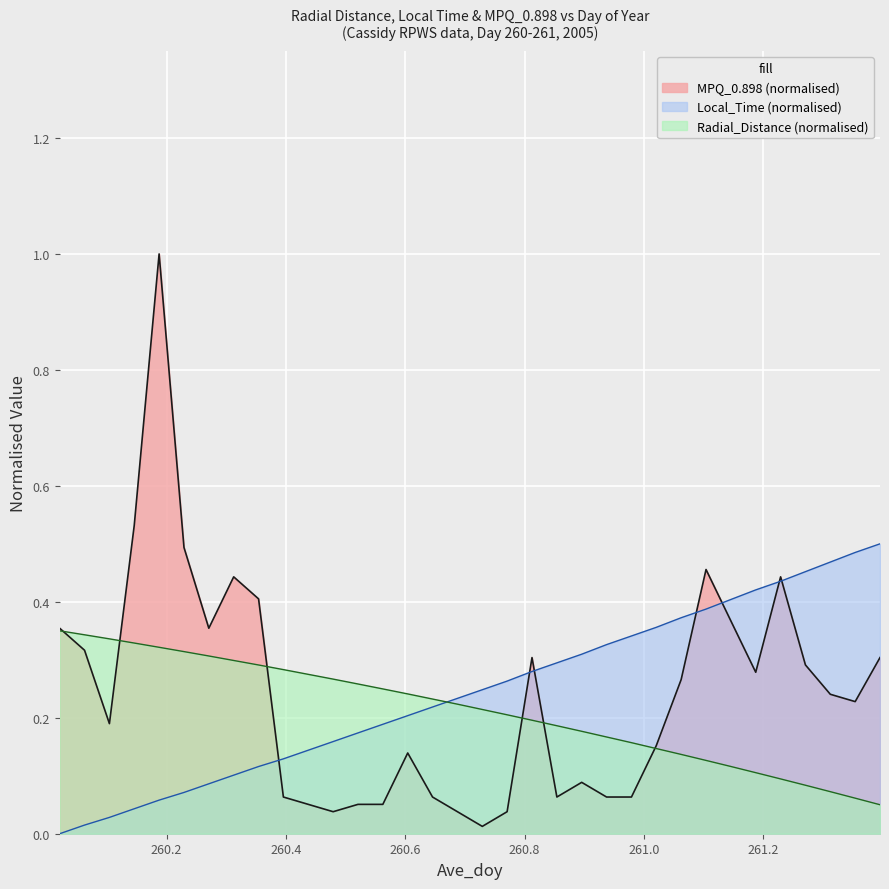

What is the greatest value displayed?

1.0